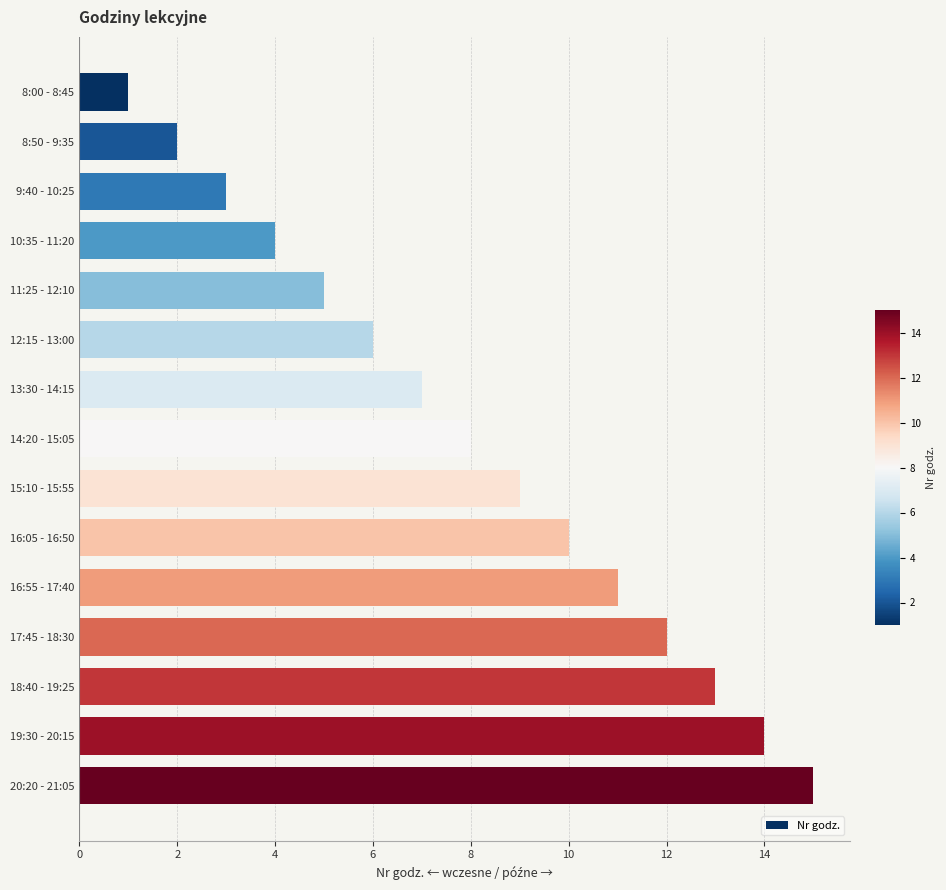

Does the chart contain stacked bars?

No